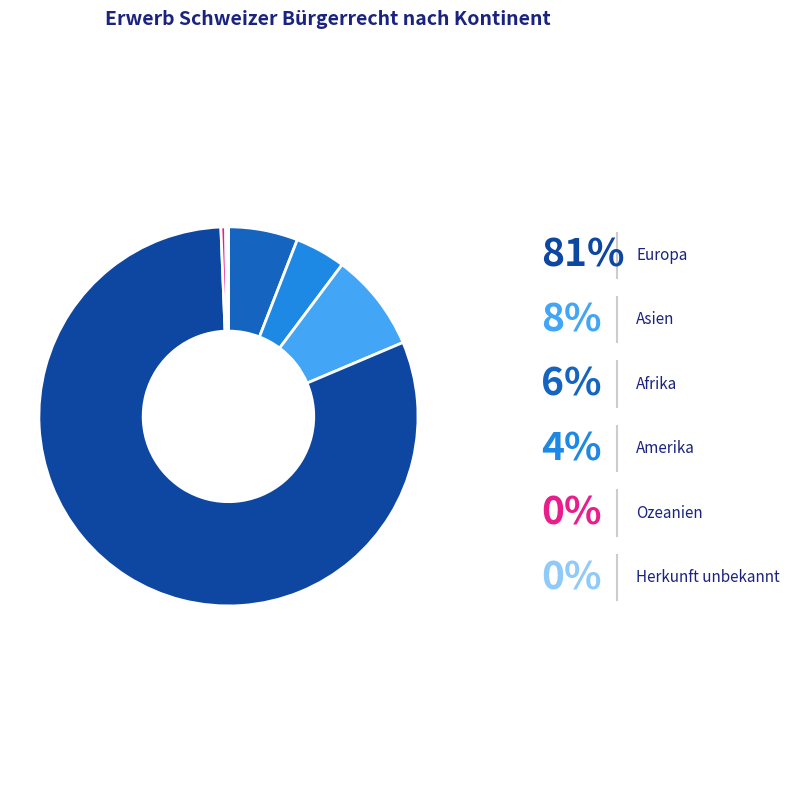

Combined, do Afrika and Ozeanien account for over 50%?

No